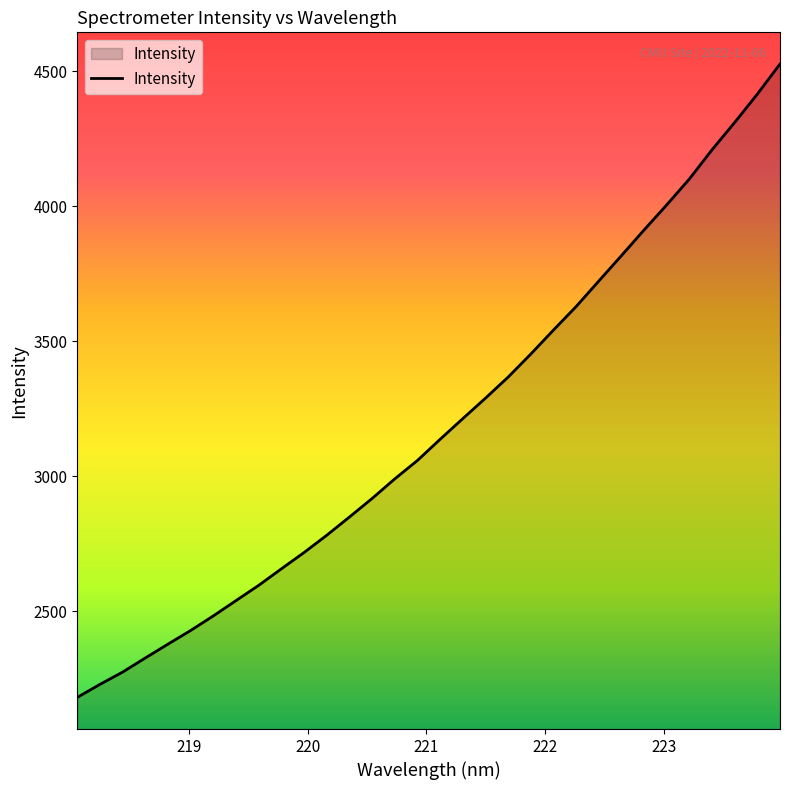

What is the maximum value shown in the chart?

4527.2